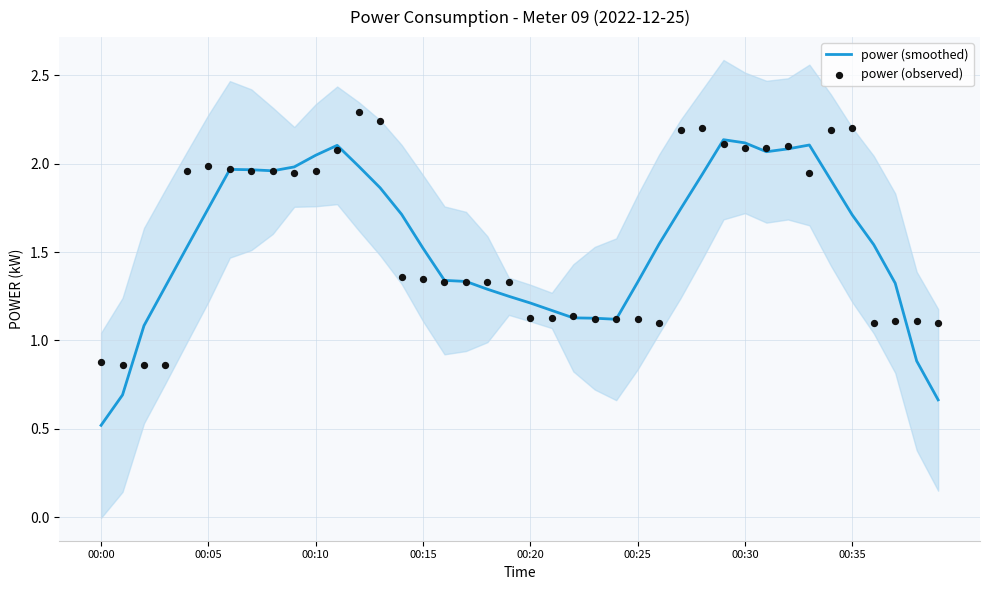

At how many categories does at least one series exceed 1?

38